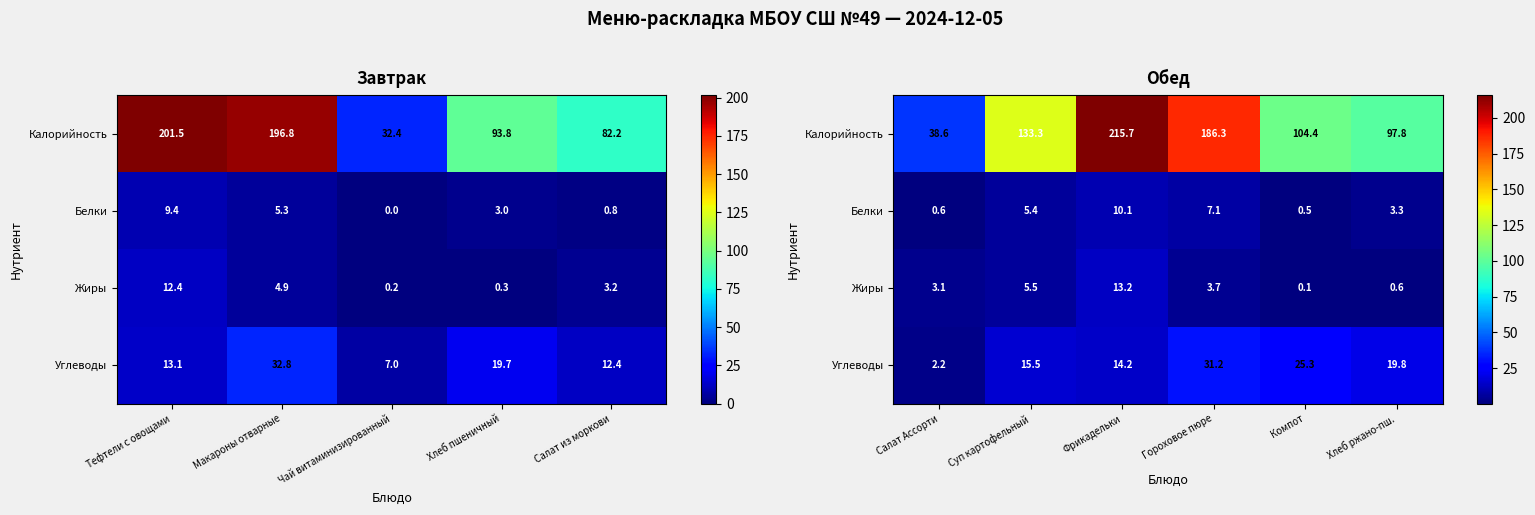

What is the difference between the maximum and minimum values in the Углеводы series?

29.0